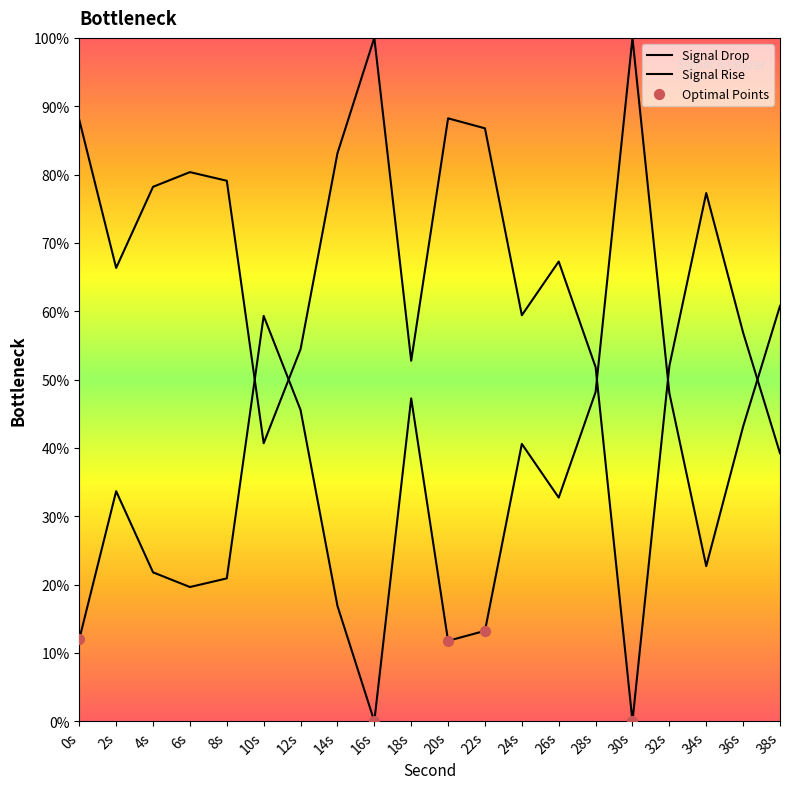

What is the change in value from 18s to 30s?

-52.8